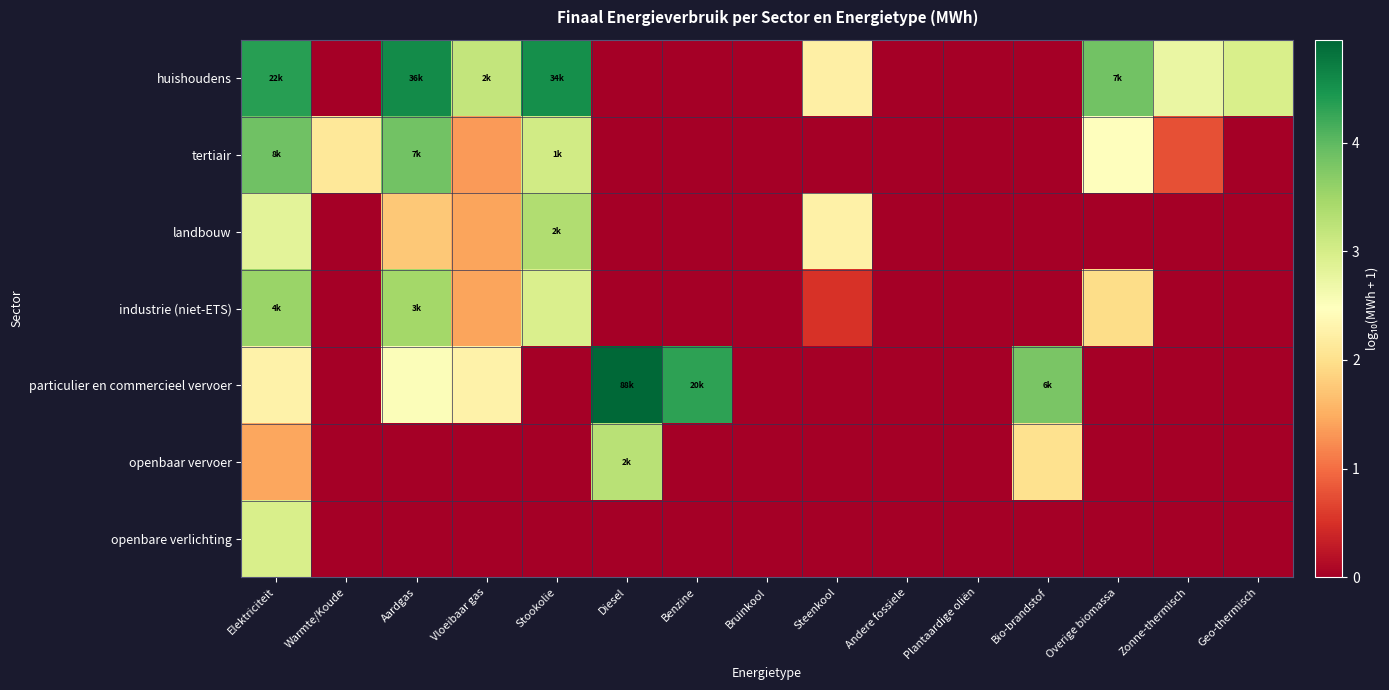

Rank the series by their maximum value, from highest to lowest.

particulier en commercieel vervoer, huishoudens, tertiair, industrie (niet-ETS), landbouw, openbaar vervoer, openbare verlichting